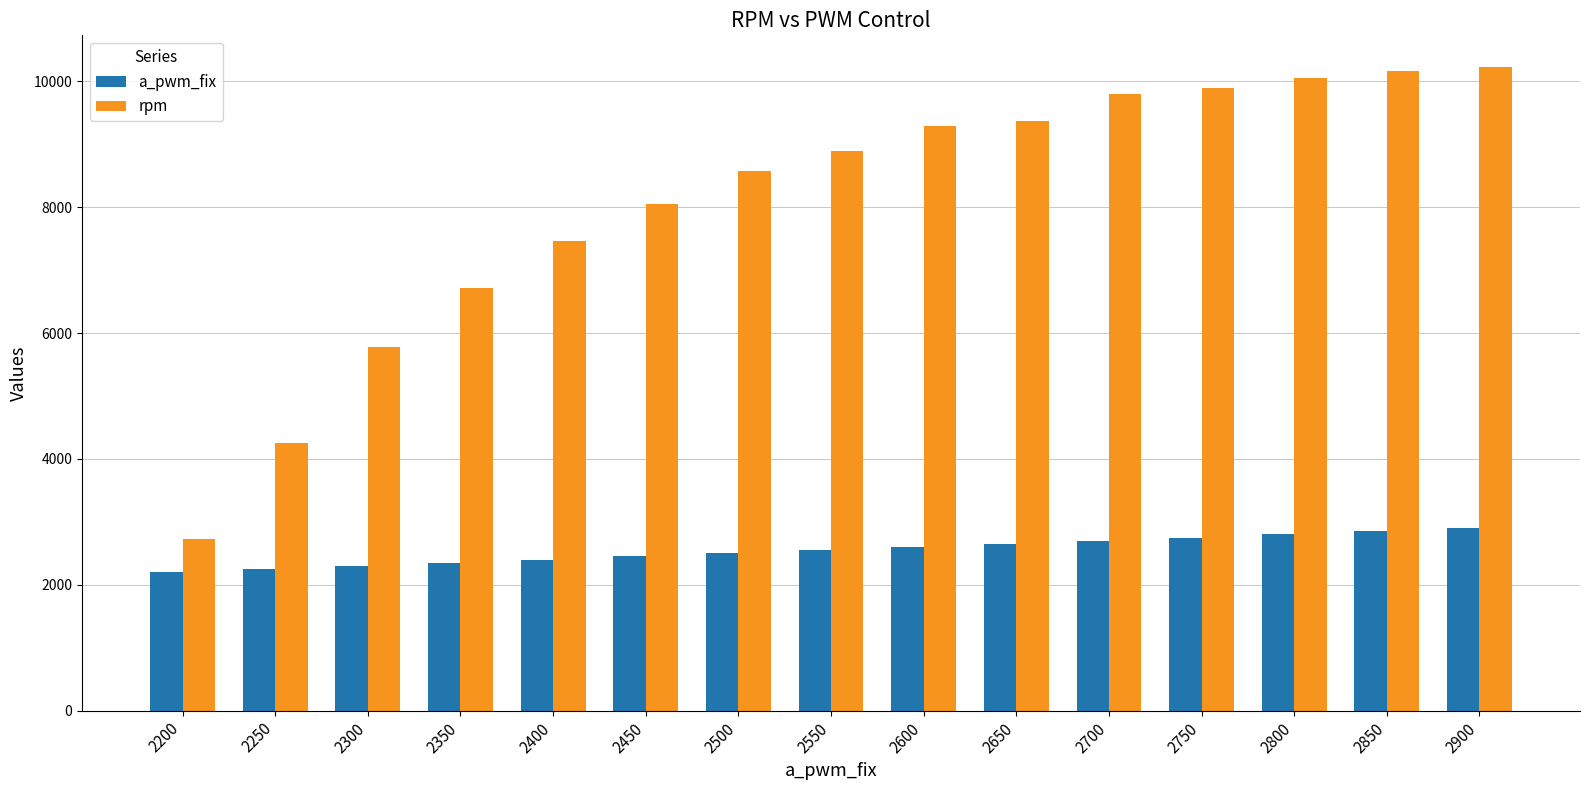

Reading right to left, list all the values displayed in this chart.

a_pwm_fix: 2900	2850	2800	2750	2700	2650	2600	2550	2500	2450	2400	2350	2300	2250	2200
rpm: 10219	10171	10052	9899	9801	9375	9294	8891	8573	8045	7461	6717	5780	4253	2722